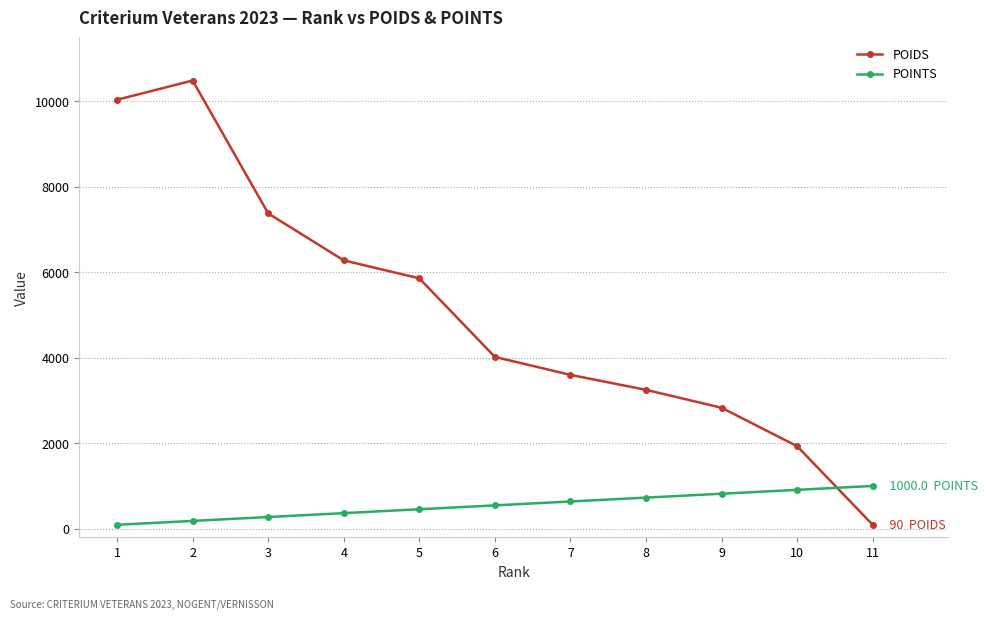

True or false: POIDS and POINTS cross at least once.

True